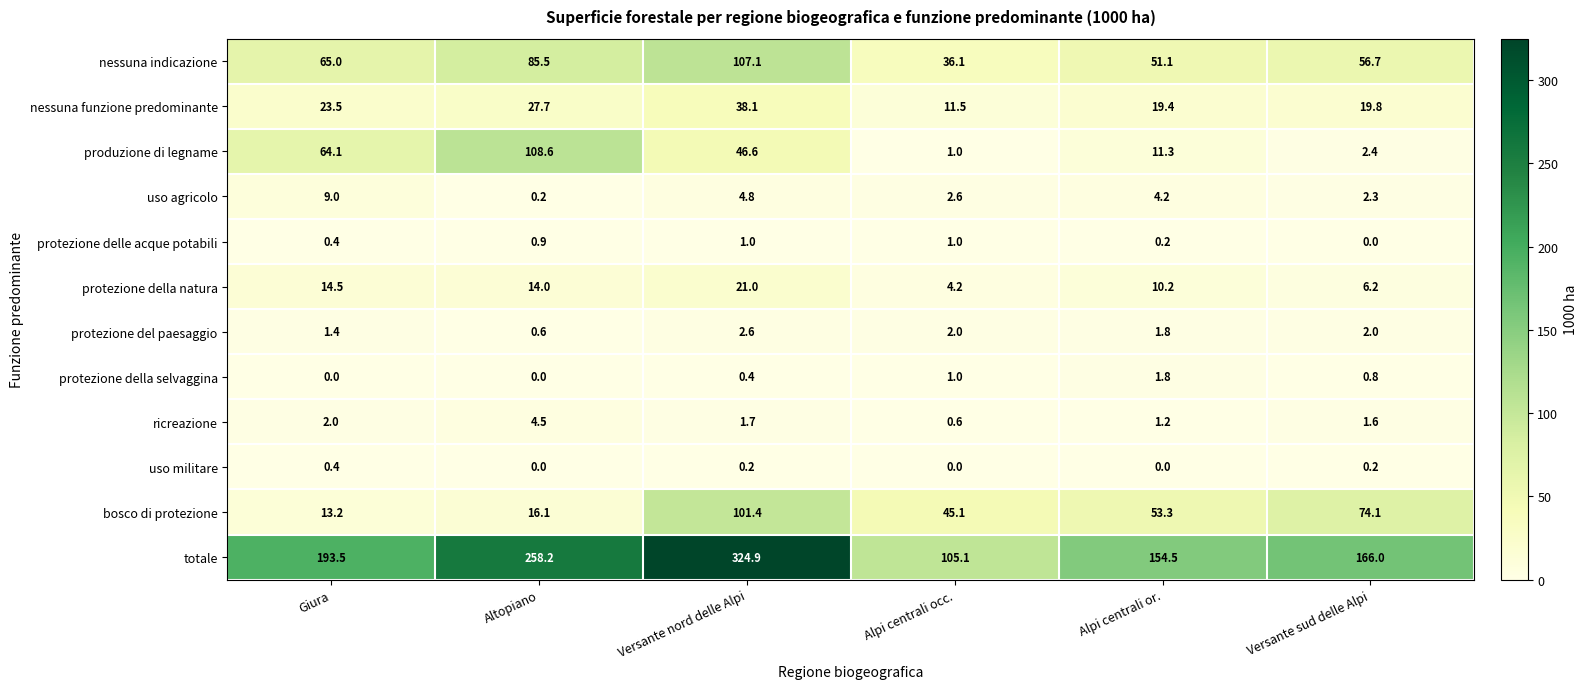

Between Giura and Versante sud delle Alpi, which series saw the biggest shift?

produzione di legname